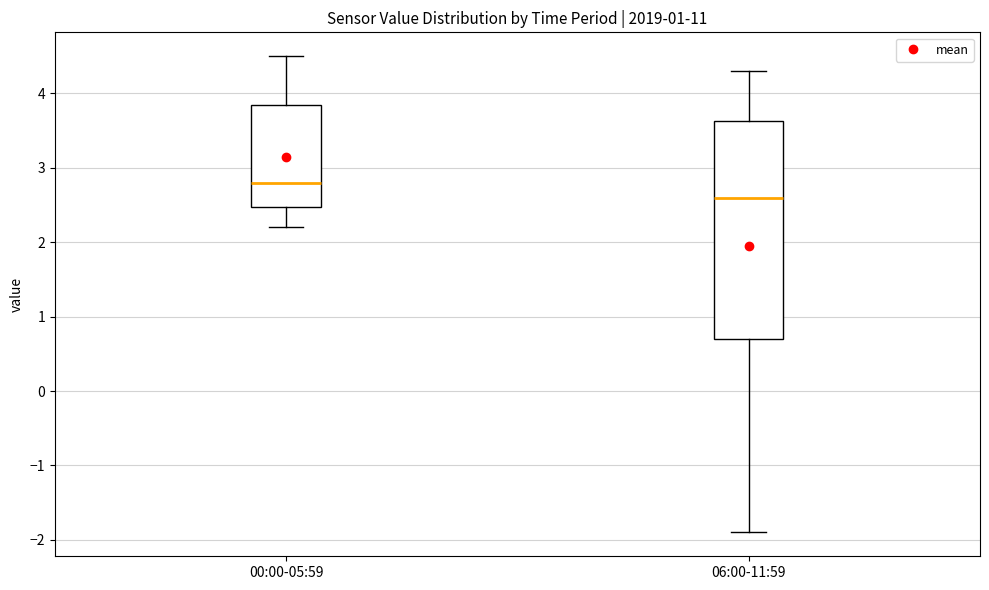

Reading left to right, transcribe this box plot: for each box, give where its median line is, the range the box spans, and where its two whiskers end, as read against the y-axis. The values are not printed on the chart, so give them approximately, as read against the axis.

00:00-05:59: median 2.8, box 2.5 to 3.9, whiskers 2.2 to 4.5
06:00-11:59: median 2.6, box 0.7 to 3.6, whiskers -1.9 to 4.3